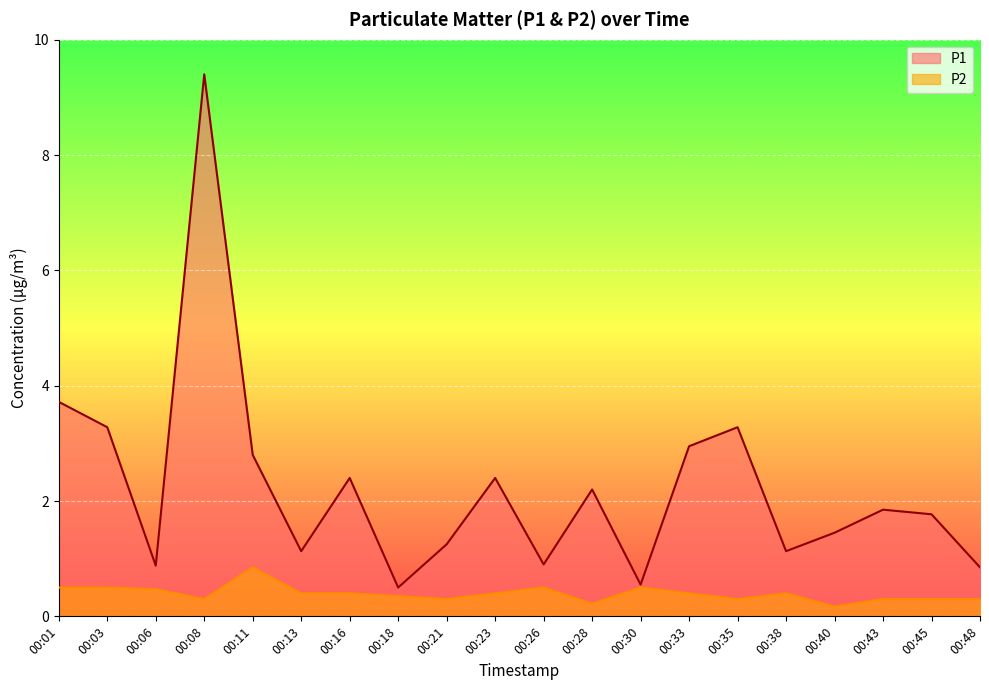

Which has a higher value, 00:18 or 00:21?

00:21